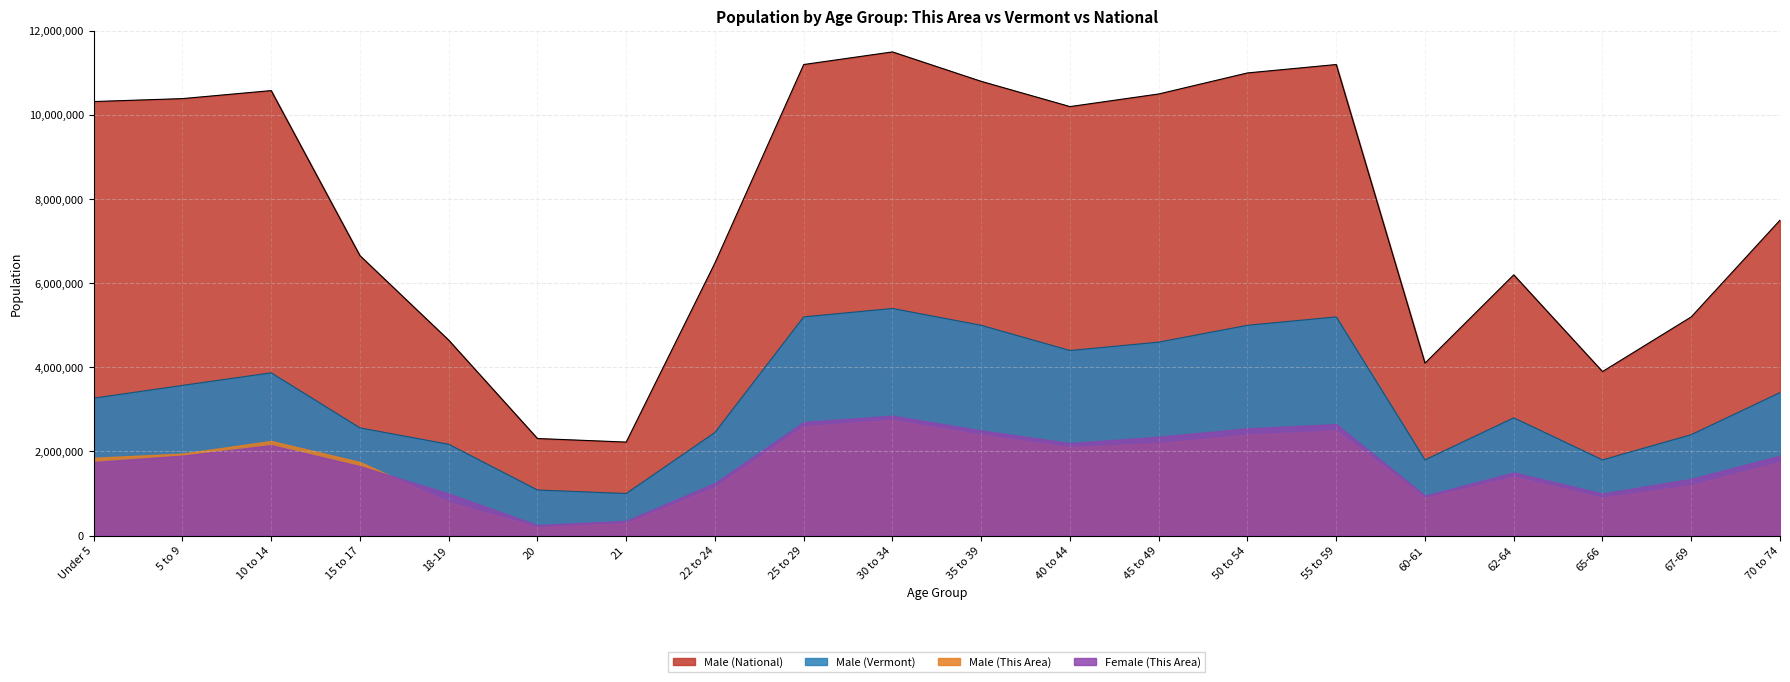

True or false: Male (National) and Male (Vermont) intersect in this chart.

False